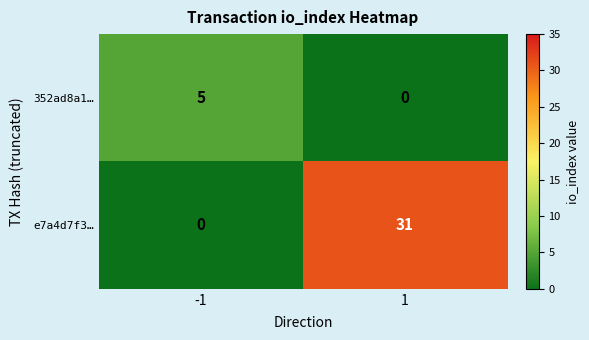

How many categories are shown in the chart?

2